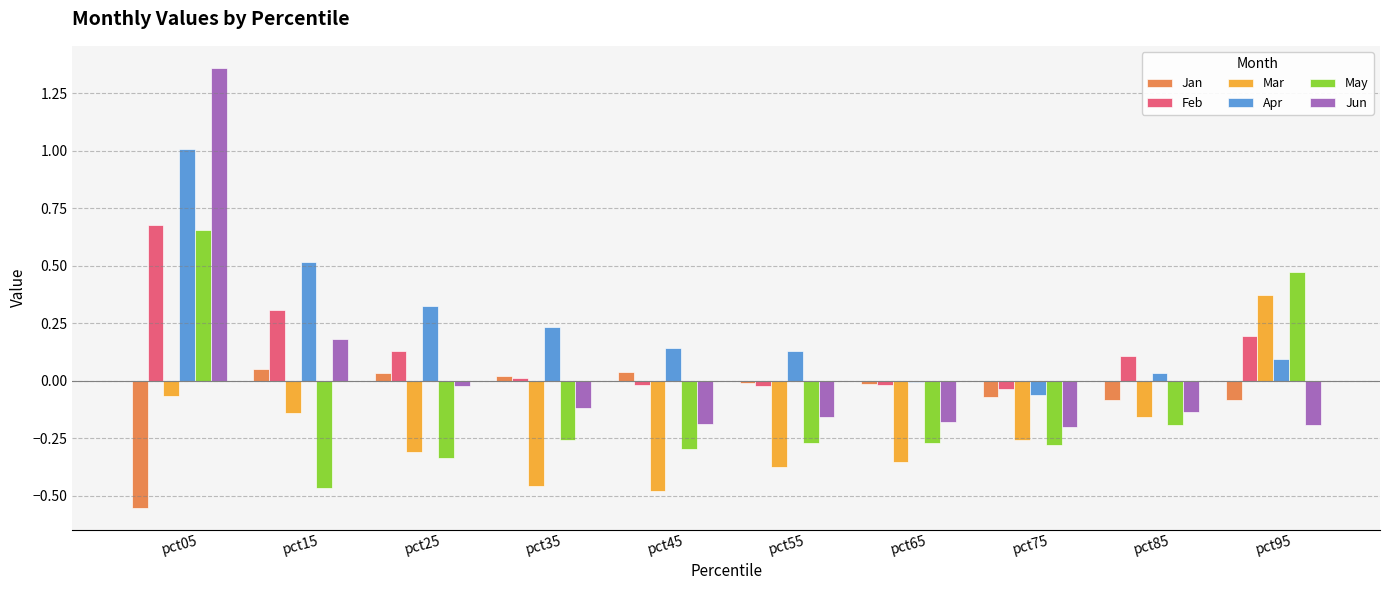

The Mar series shows -0.5 at pct35. True or false?

True